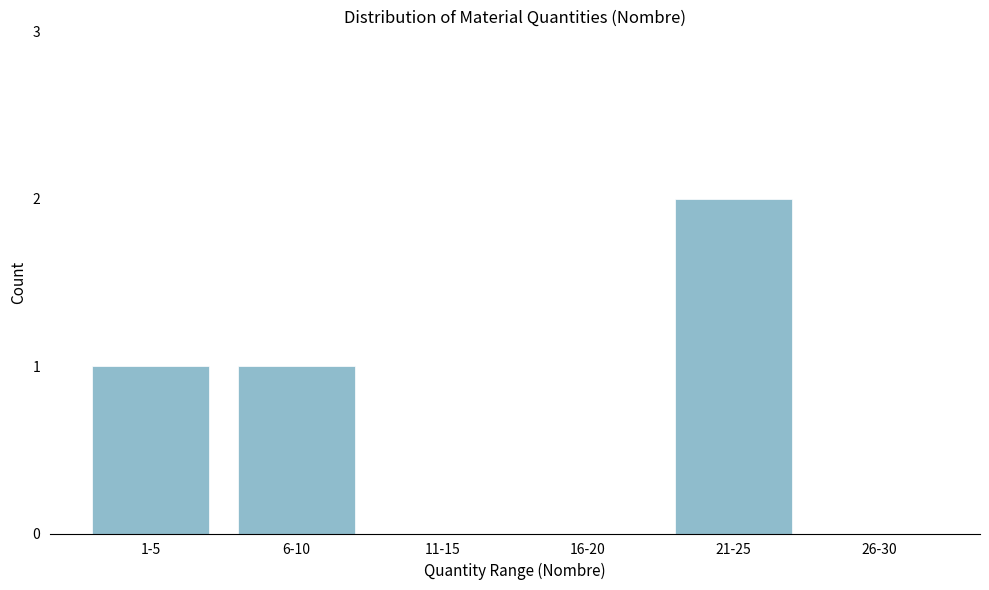

Reading right to left, list all the values displayed in this chart.

26-30=0	21-25=2	16-20=0	11-15=0	6-10=1	1-5=1